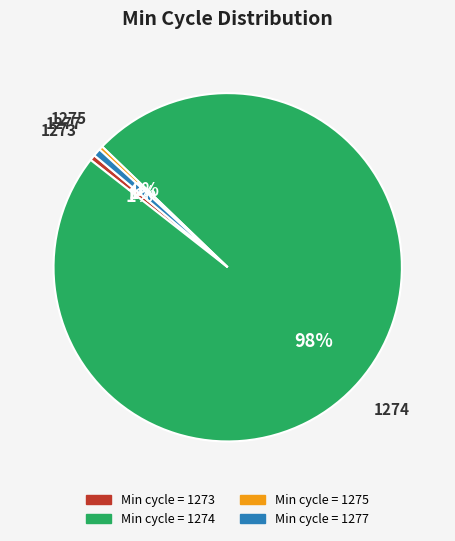

To the nearest percent, what is the difference between the largest and smallest slice percentages?

98%